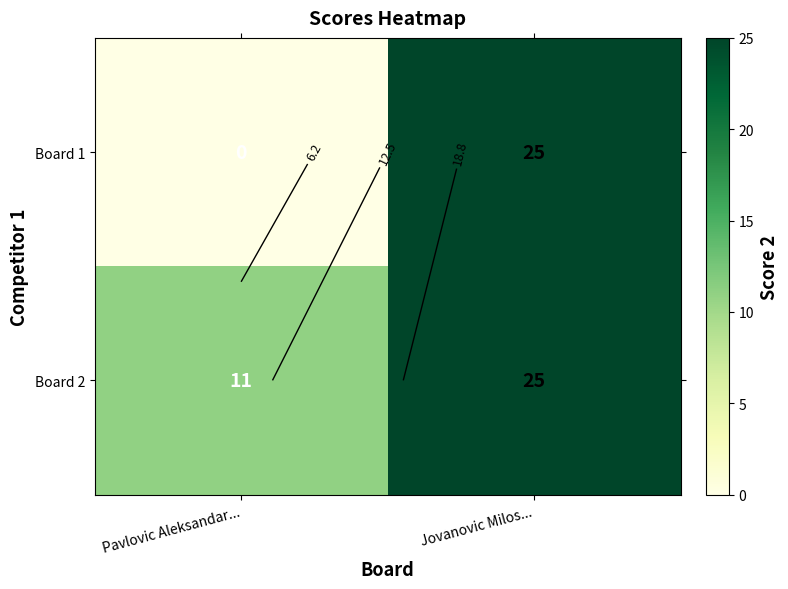

Rank the series by their maximum value, from lowest to highest.

Board 1, Board 2